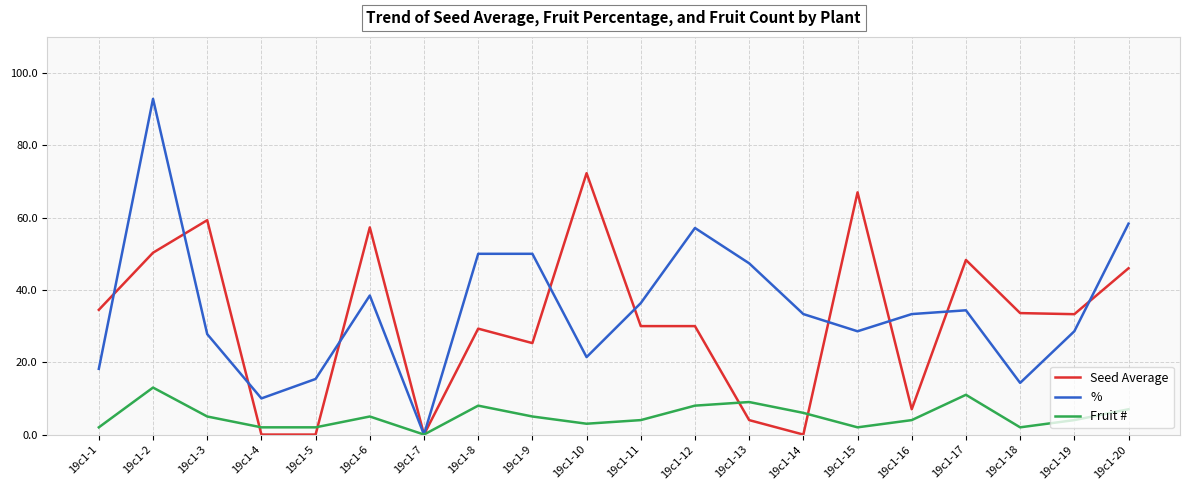

How many interior local peaks does the Fruit # series have?

5